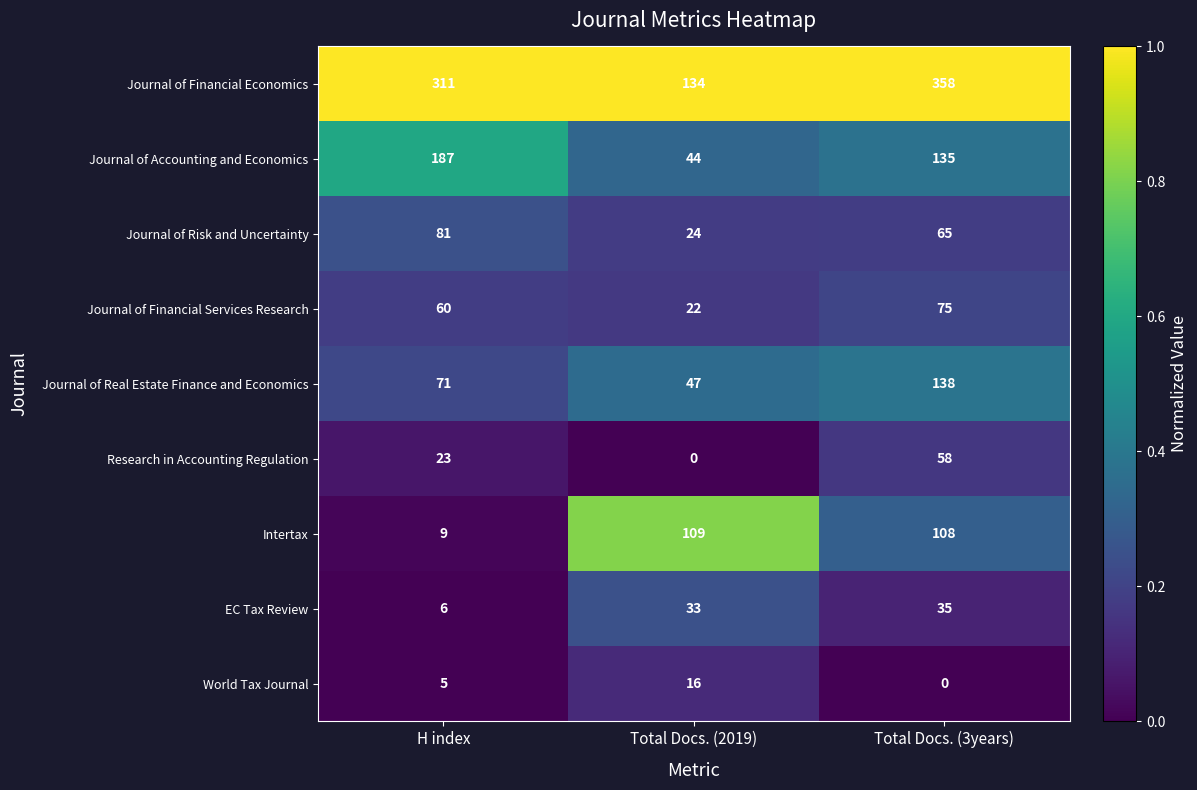

What is the lowest value of the Journal of Financial Economics series?

134